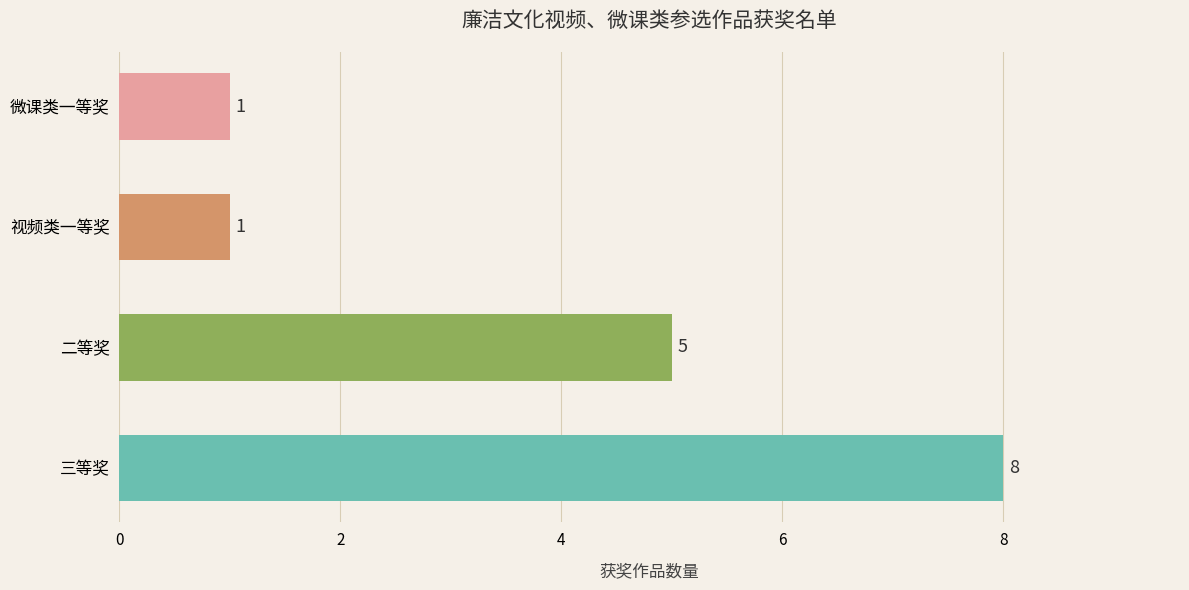

Does the chart contain stacked bars?

No